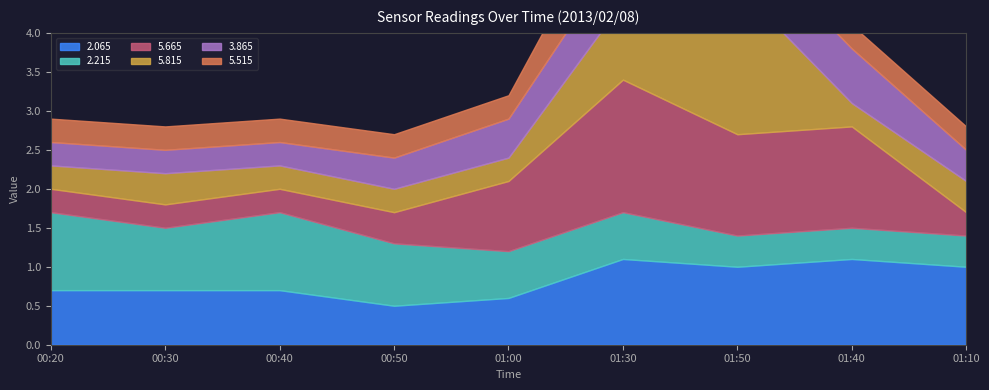

At which label is 5.665 closest to 1?

01:00